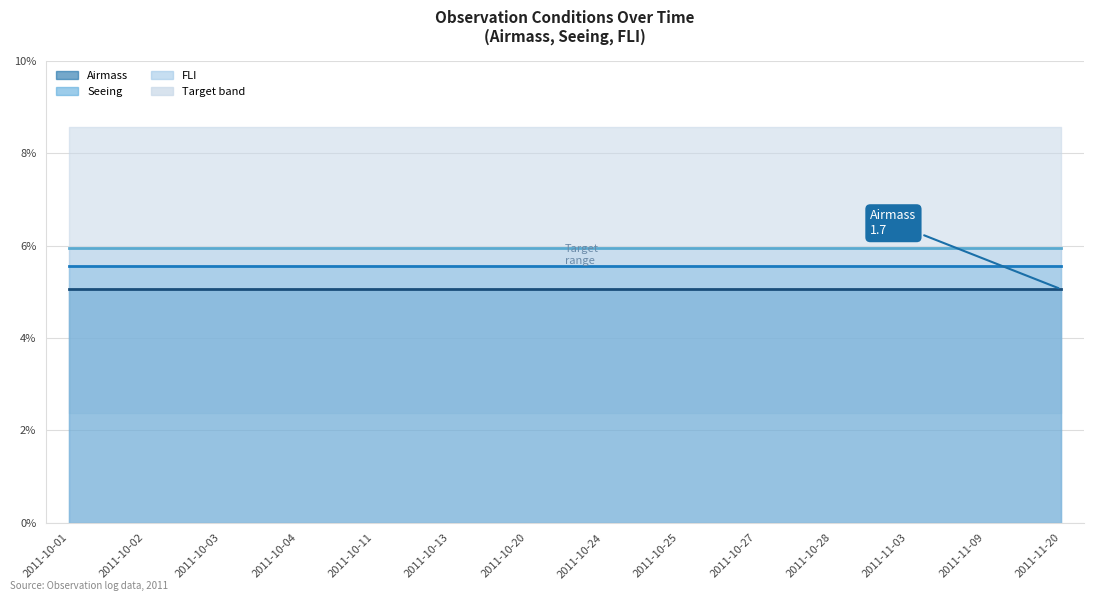

Where is Airmass (line) nearest to the value 1?

2011-10-01